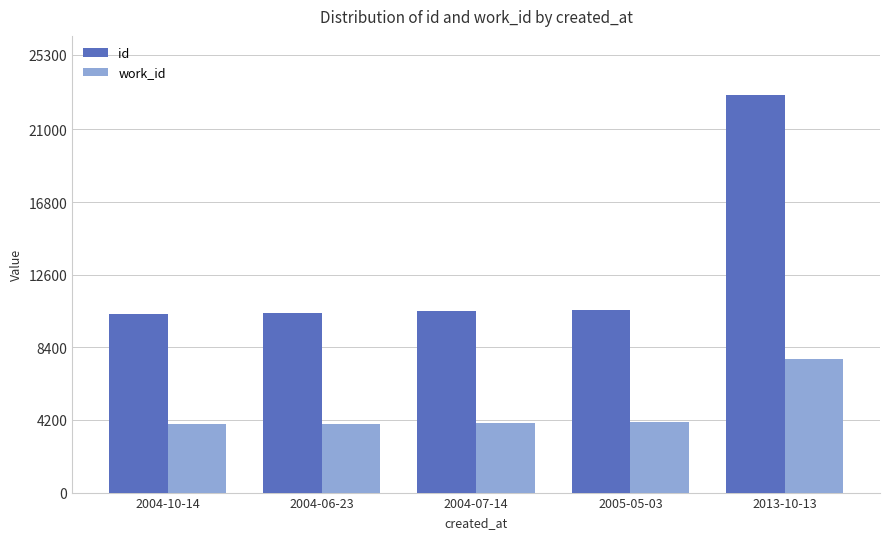

Rank the series at 2005-05-03 from lowest to highest value.

work_id, id